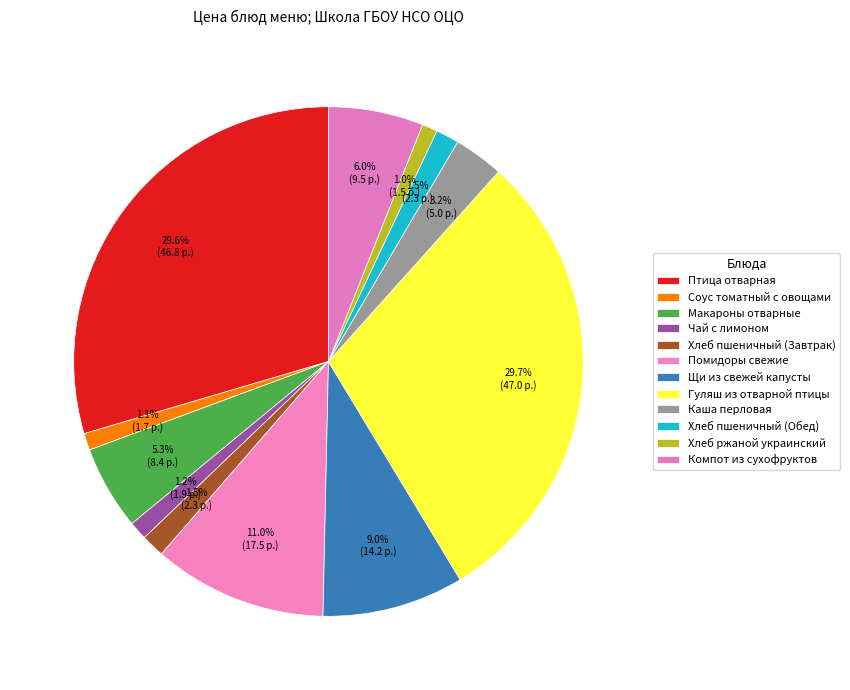

Count the number of slices in the pie.

12